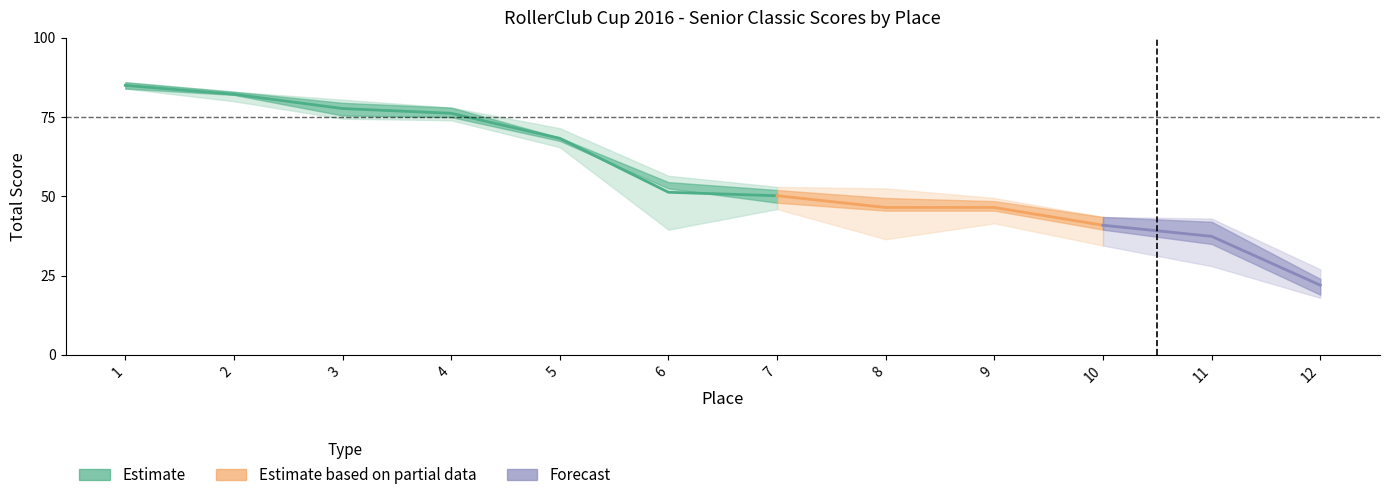

What is the spread (max minus min) of values at 8?

16.0